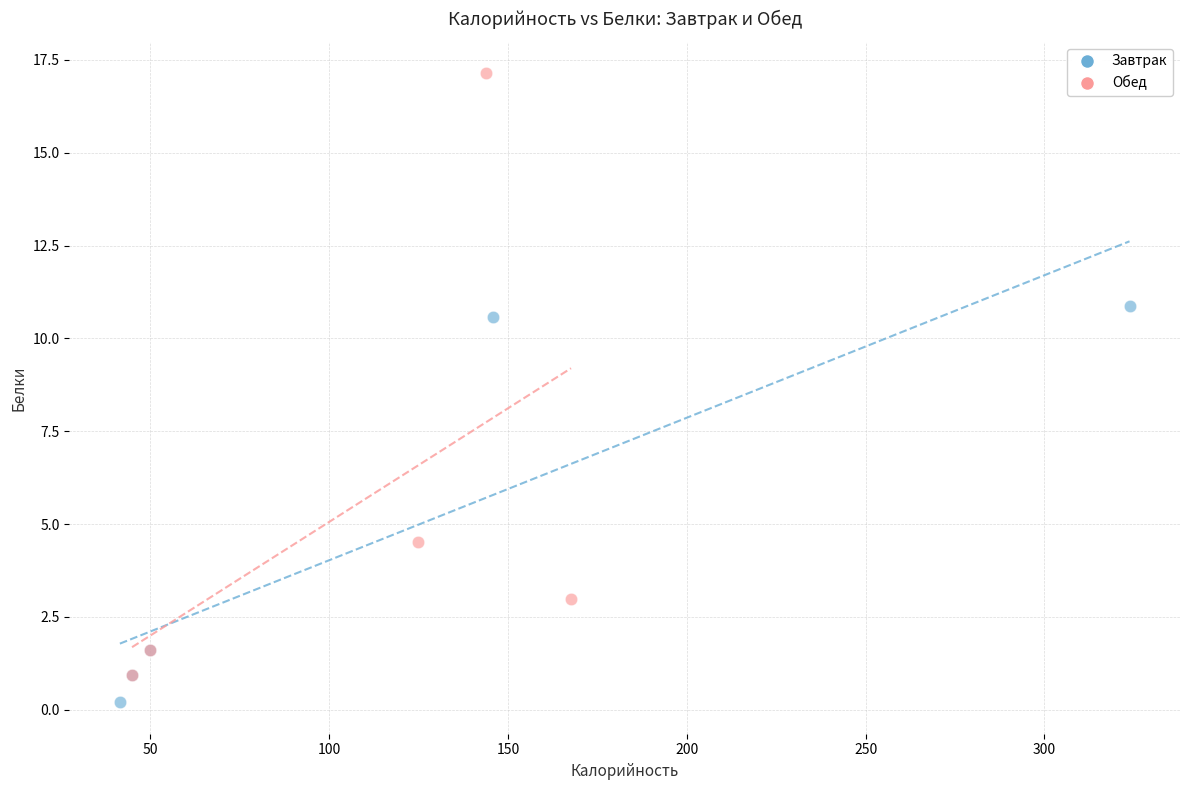

Which series contains the lowest Y value?

Завтрак